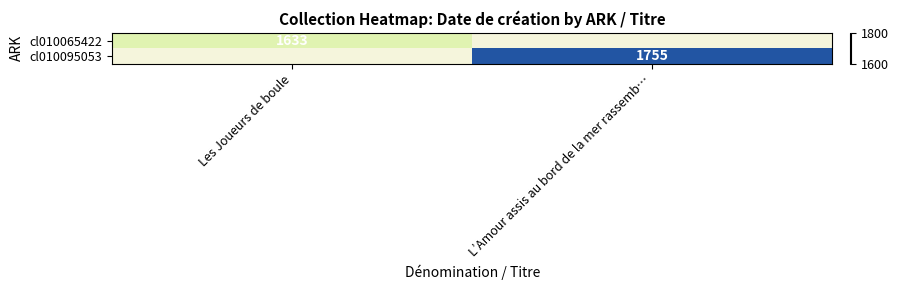

How many distinct data groups are displayed?

2